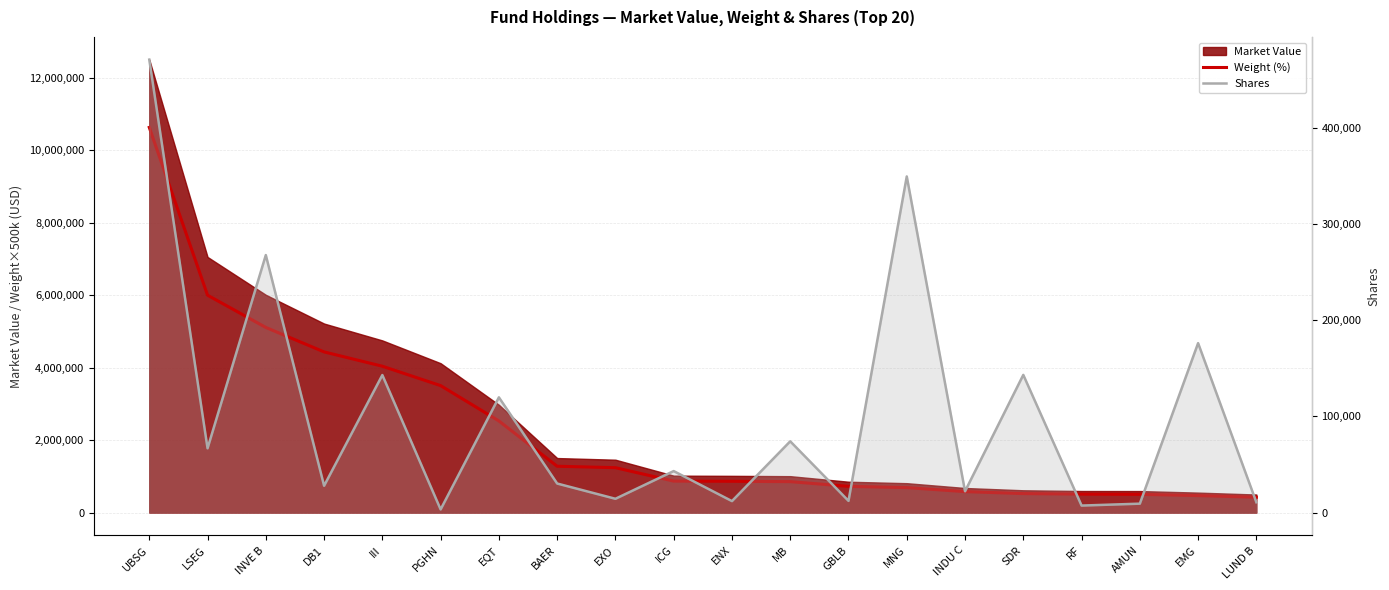

Is it true that Weight (%) equals 2674637 at INVE B?

False